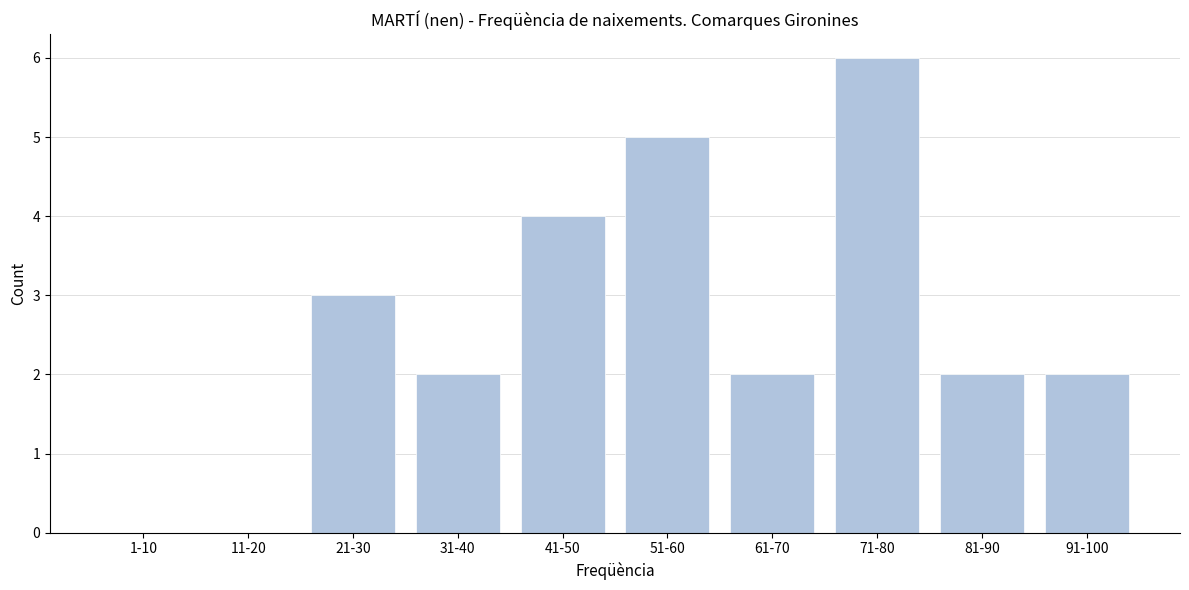

Reading left to right, transcribe all the data shown in this chart.

1-10=0	11-20=0	21-30=3	31-40=2	41-50=4	51-60=5	61-70=2	71-80=6	81-90=2	91-100=2